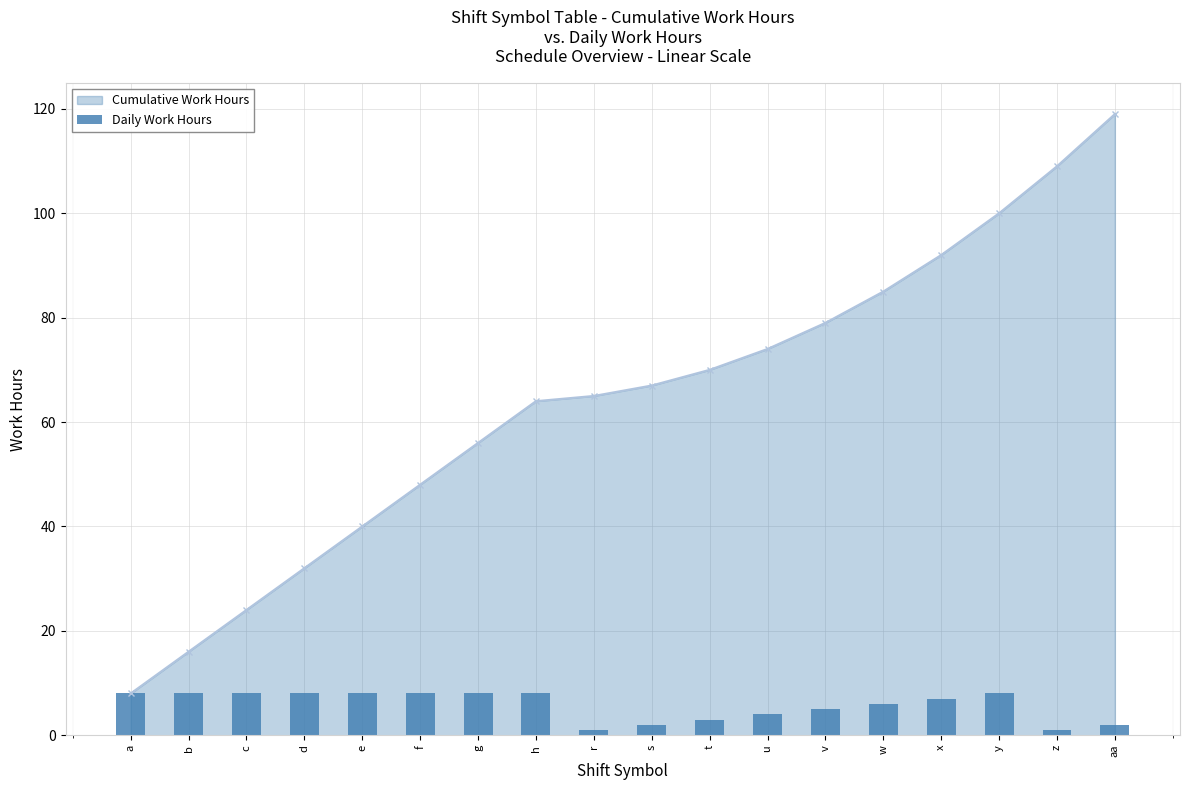

Which has a higher value, w or g?

g